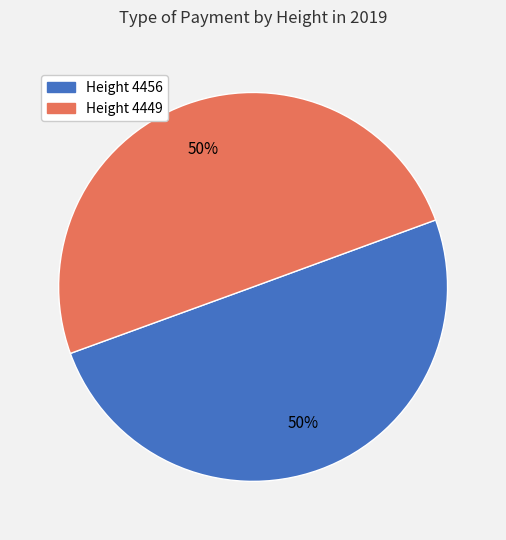

What is the ratio of the value at Height 4449 to the value at Height 4456?

1.0